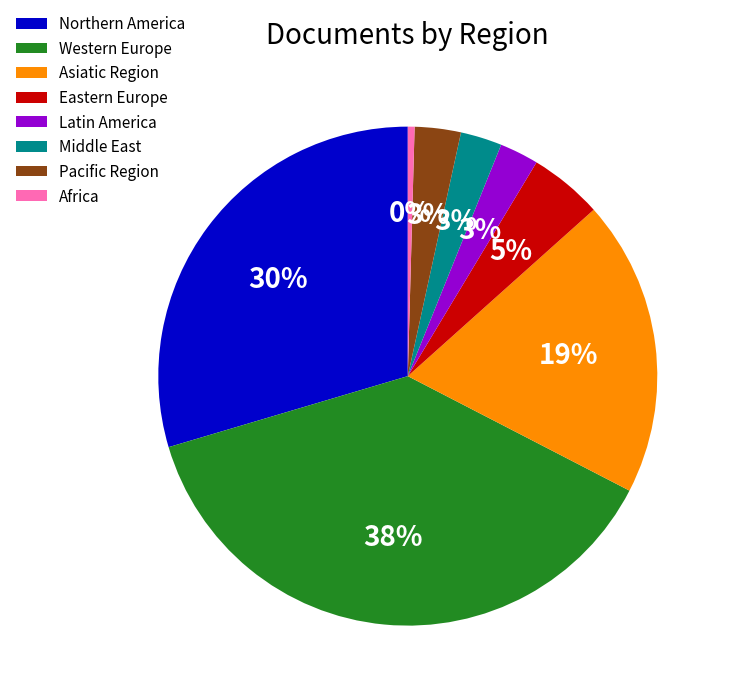

To the nearest percent, what is the combined percentage of Western Europe and Africa?

38%